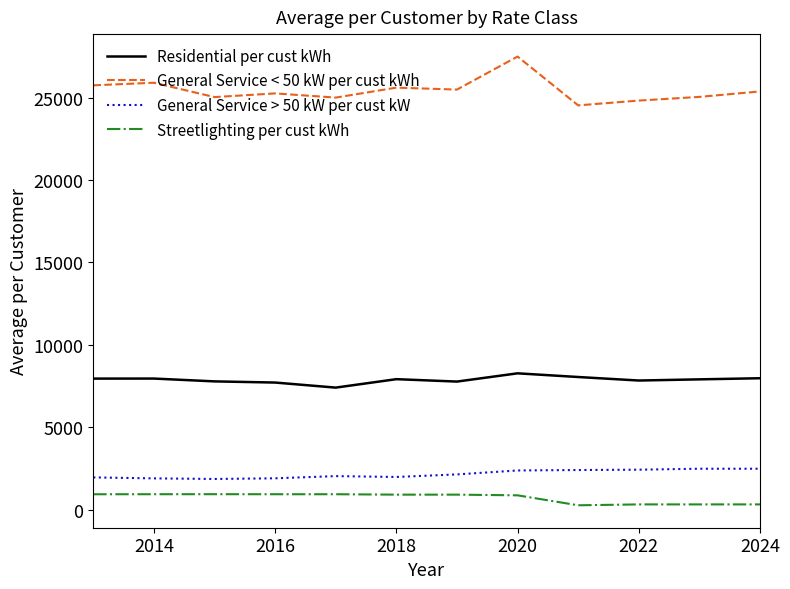

How many values in the General Service < 50 kW per cust kWh series exceed 25376?

6